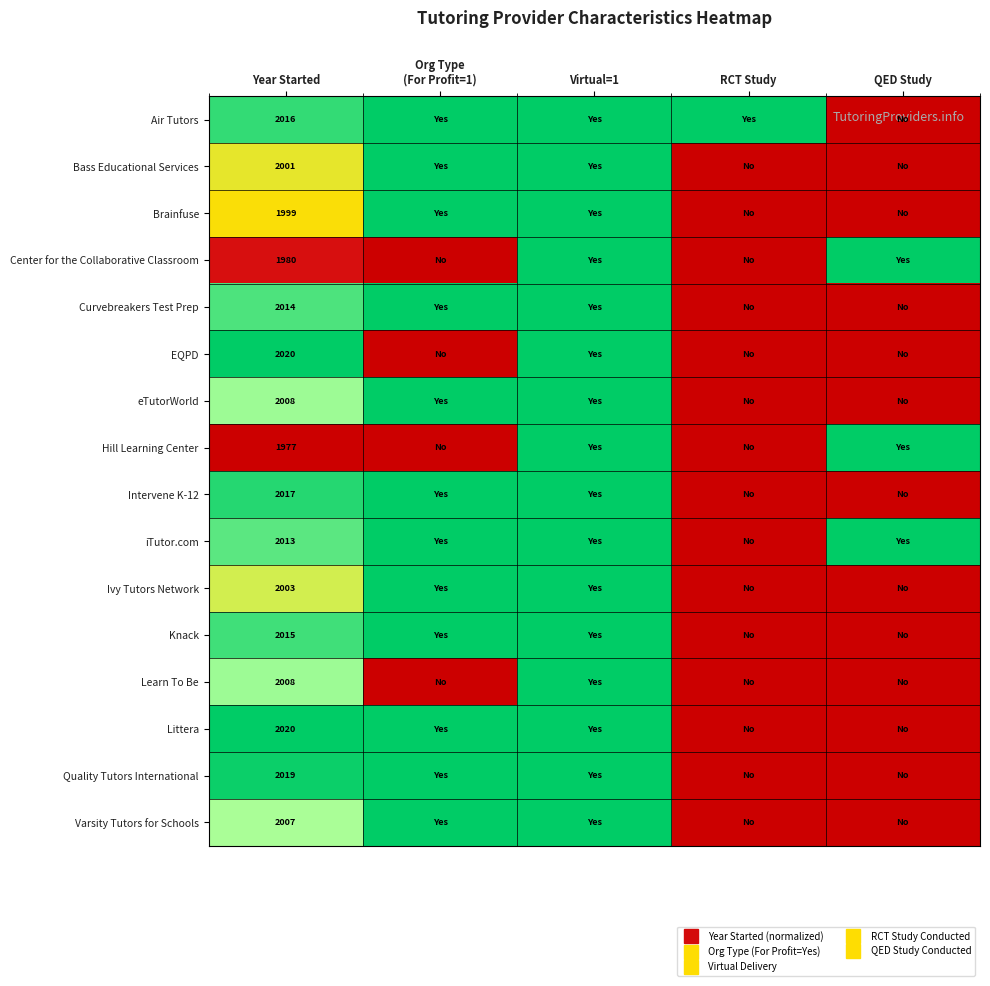

Is it true that Curvebreakers Test Prep equals 0.0 at QED Study?

True